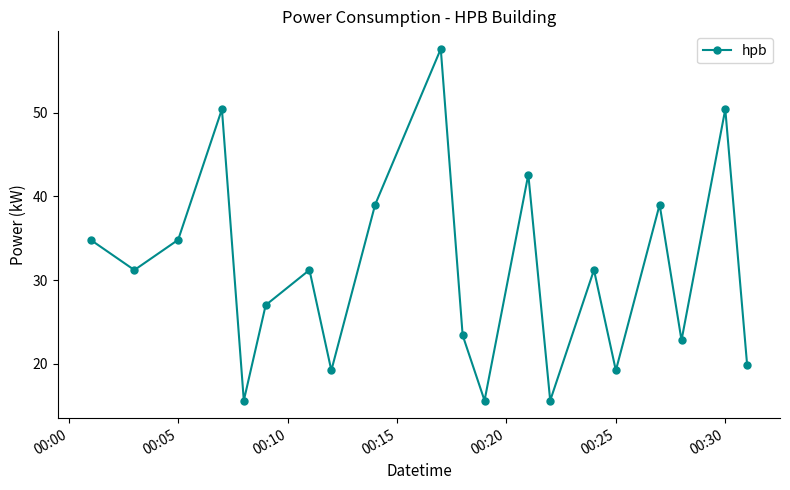

How many interior local peaks (higher than both neighbors) does the data have?

7